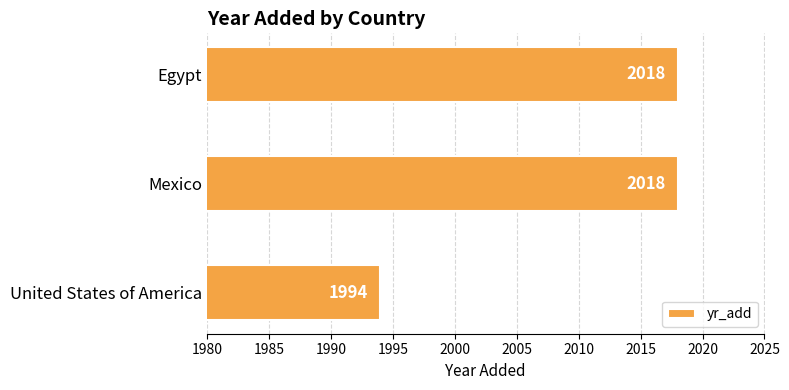

Does the chart contain stacked bars?

No